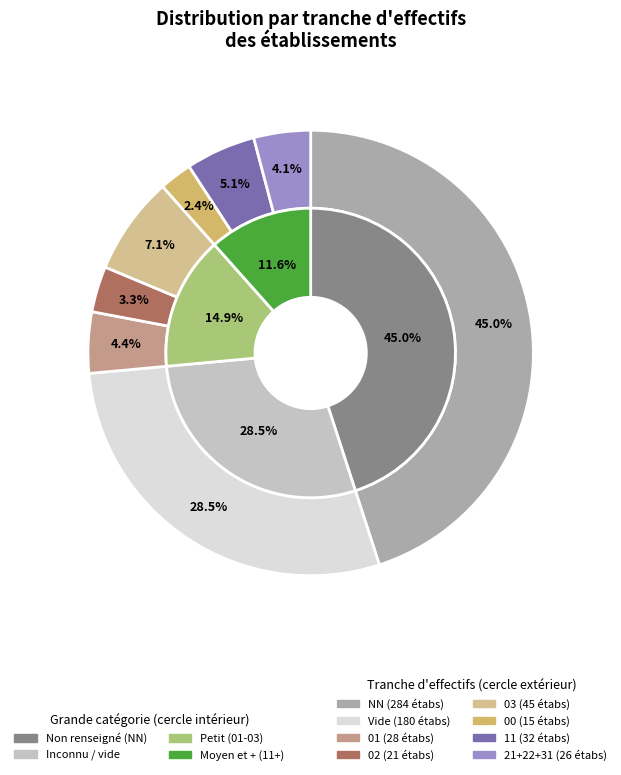

Is there a majority slice in this chart?

No